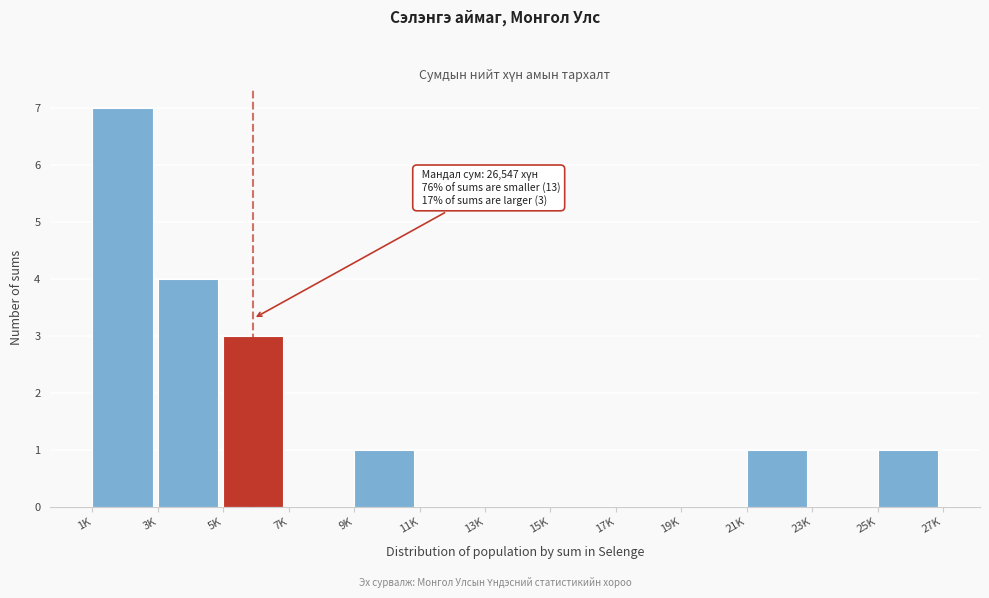

Reading left to right, what are all the values shown in this chart?

1K=7	3K=4	5K=3	7K=0	9K=1	11K=0	13K=0	15K=0	17K=0	19K=0	21K=1	23K=0	25K=1